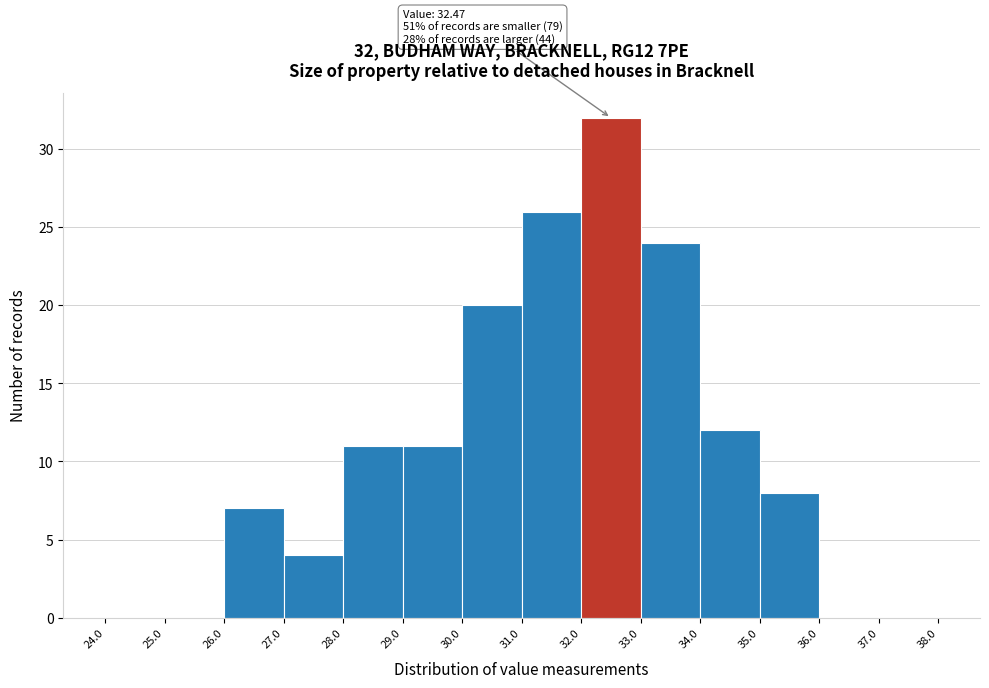

Which range on the x-axis has the tallest bar?

32.0 to 33.0